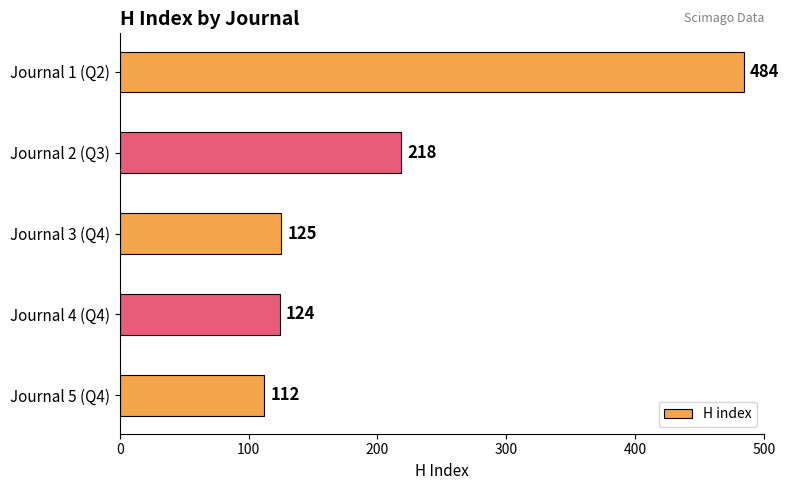

At which label is the value closest to 298?

Journal 2 (Q3)